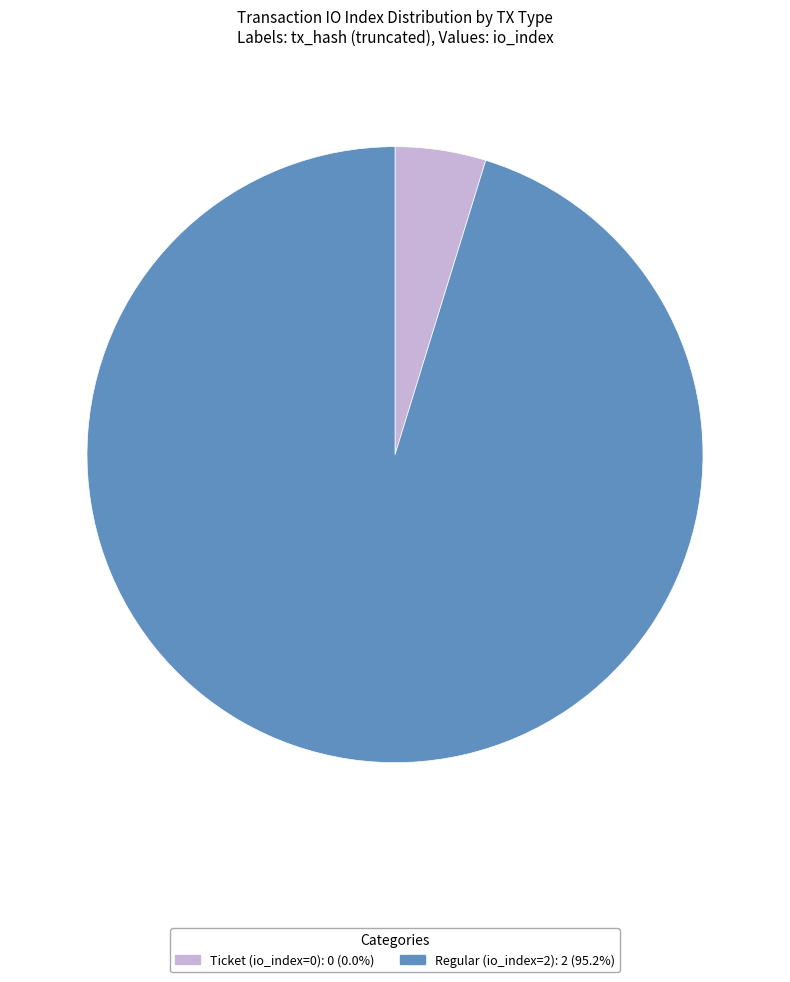

Do Regular (io_index=2) and Ticket (io_index=0) together represent more than half of the pie?

Yes